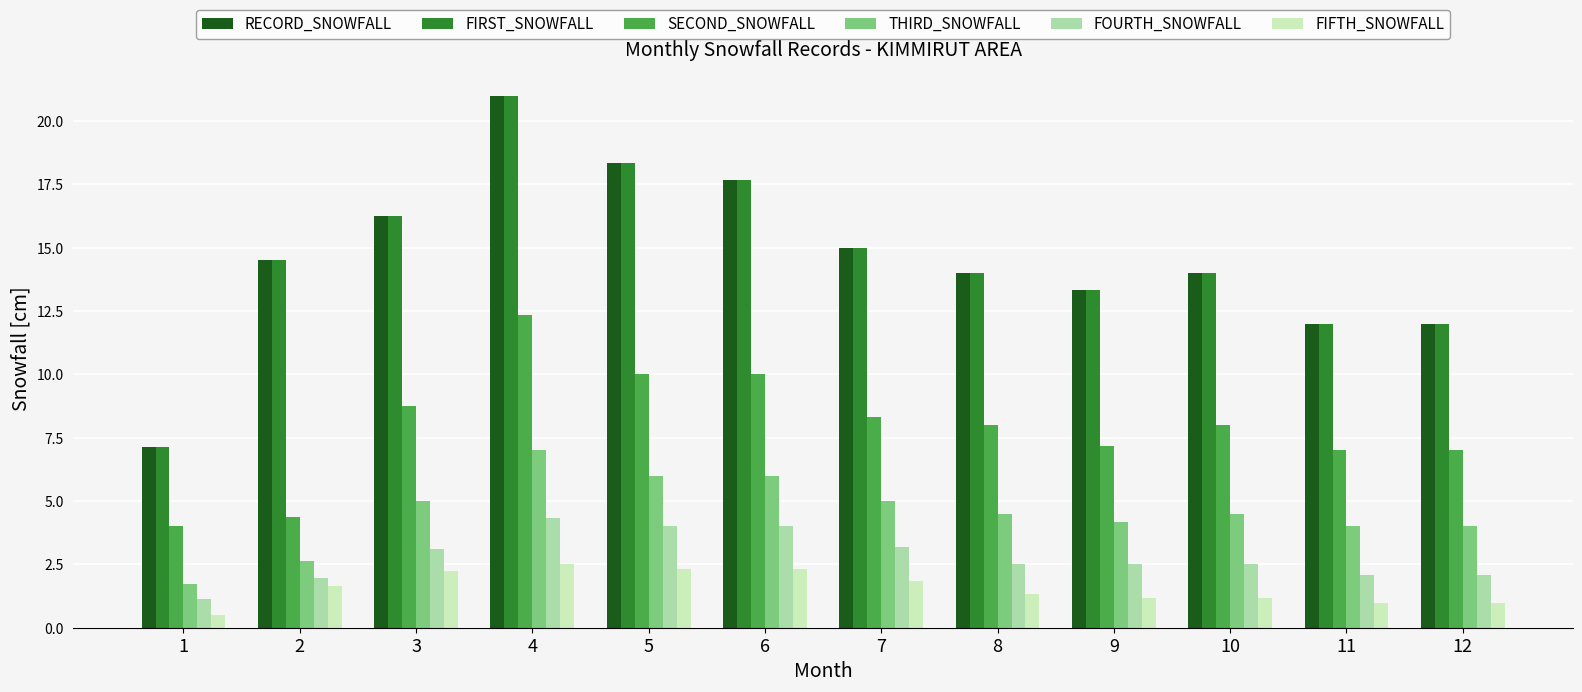

What is the average value of the SECOND_SNOWFALL series?

7.9